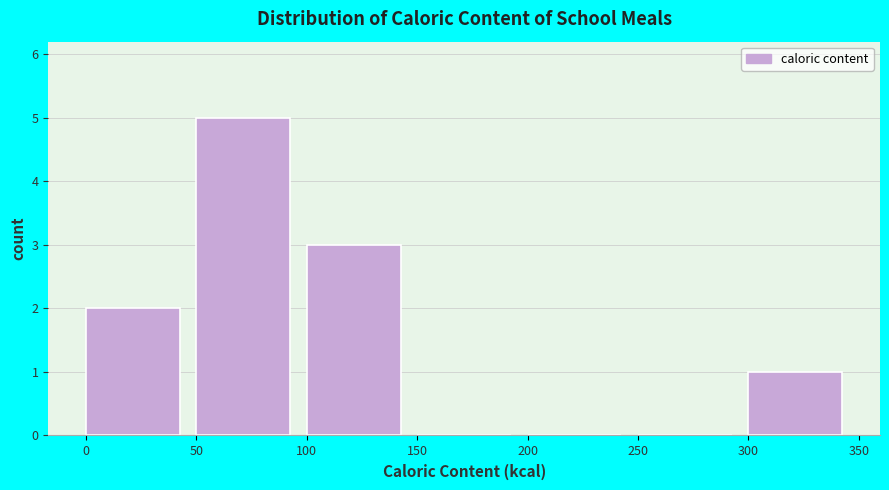

Reading left to right, list every bar in this chart as the range it spans on the x-axis followed by its height. The values are not printed on the chart, so give them approximately, as read against the axis.

0 to 50: 2
50 to 100: 5
100 to 150: 3
150 to 200: 0
200 to 250: 0
250 to 300: 0
300 to 350: 1